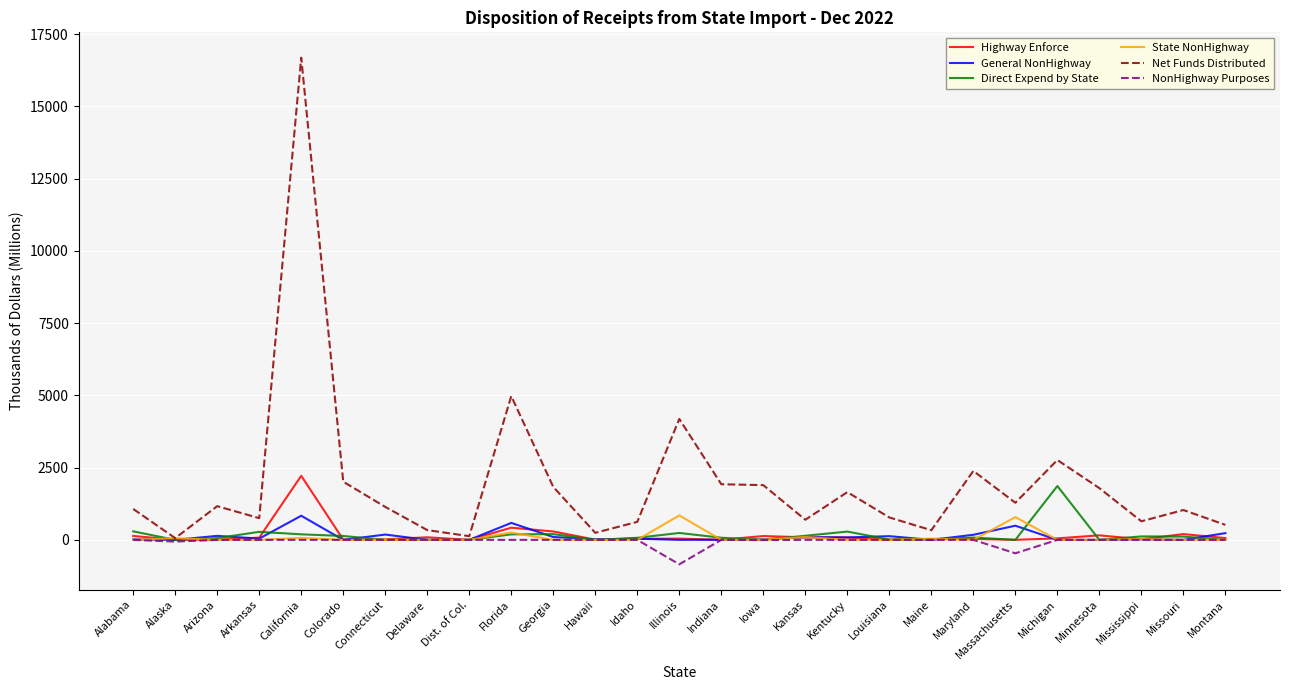

Which series has the largest total across all categories?

Net Funds Distributed